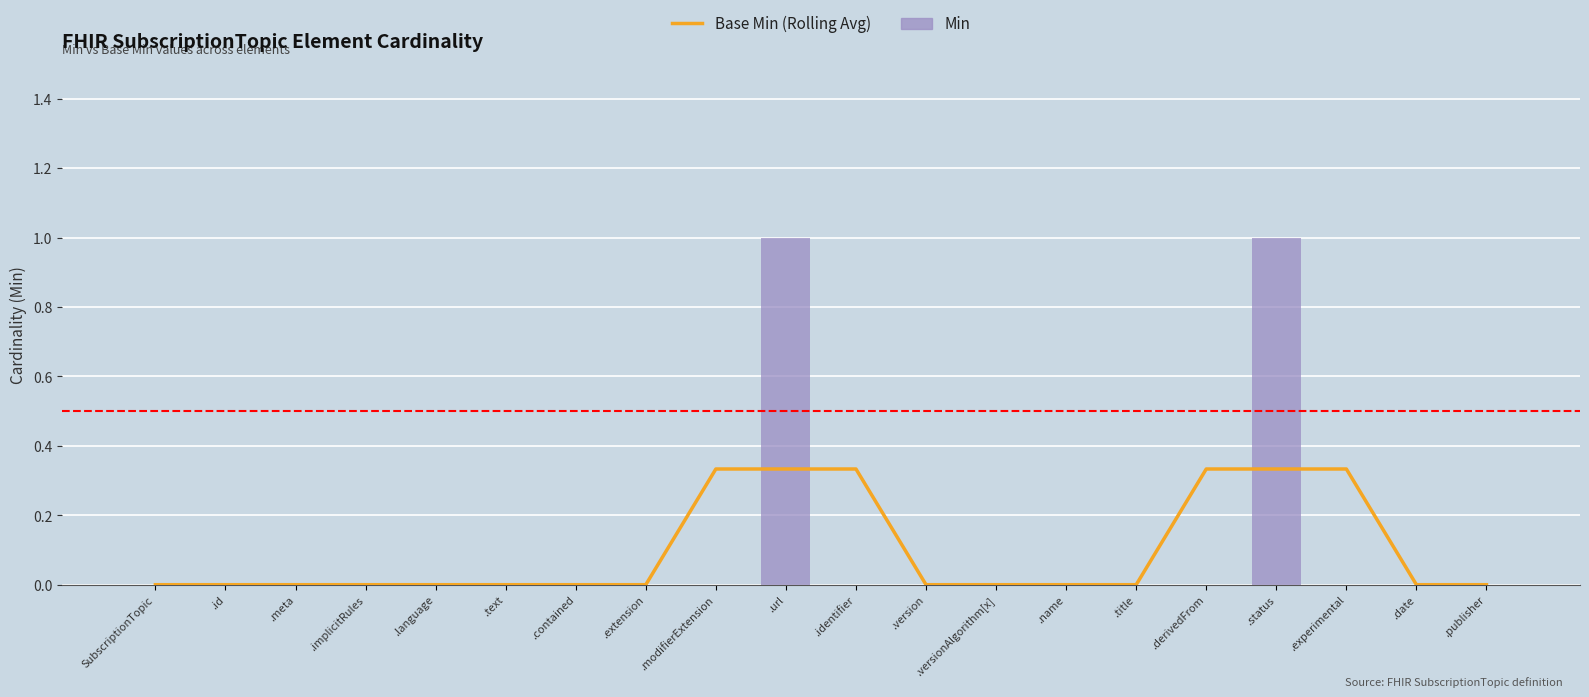

The Min series shows -0.6 at .name. True or false?

False